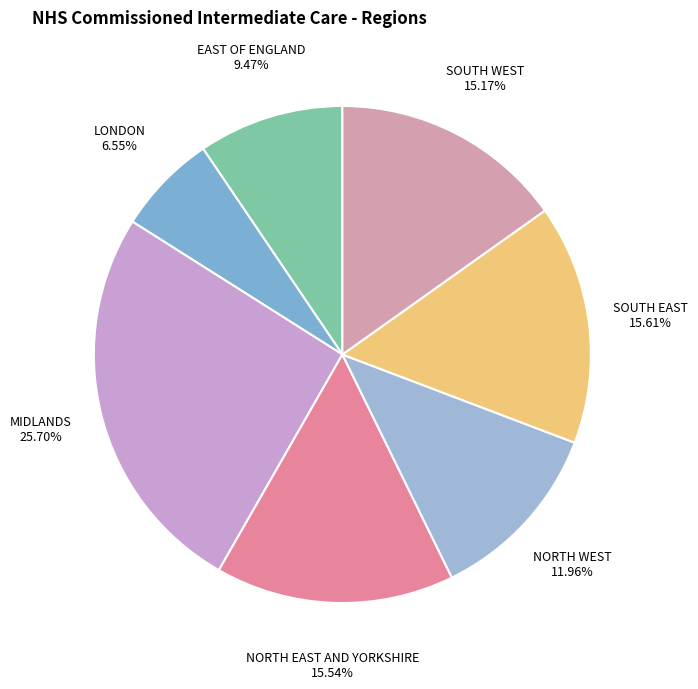

What is the ratio of the value at EAST OF ENGLAND to the value at LONDON?

1.4